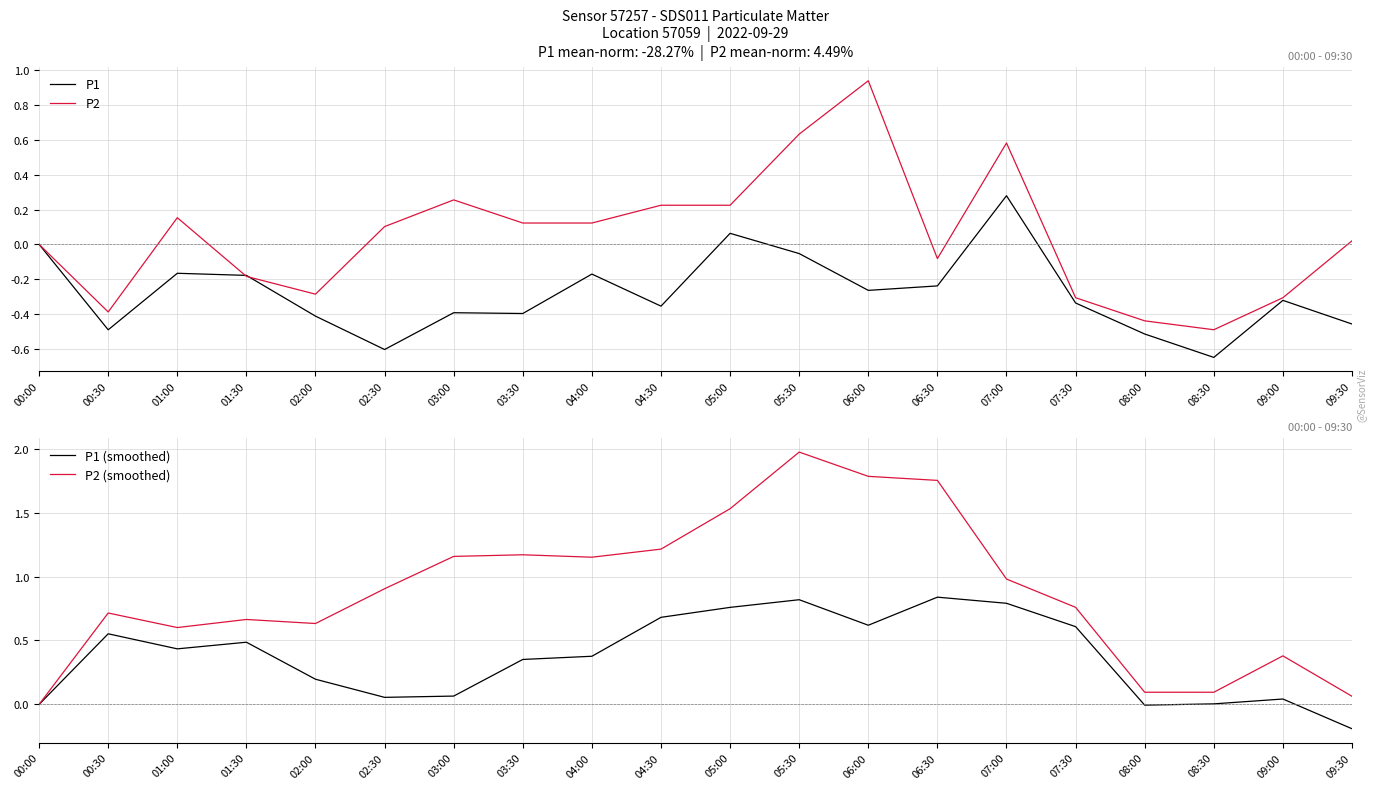

How many values in P2 are above zero?

11